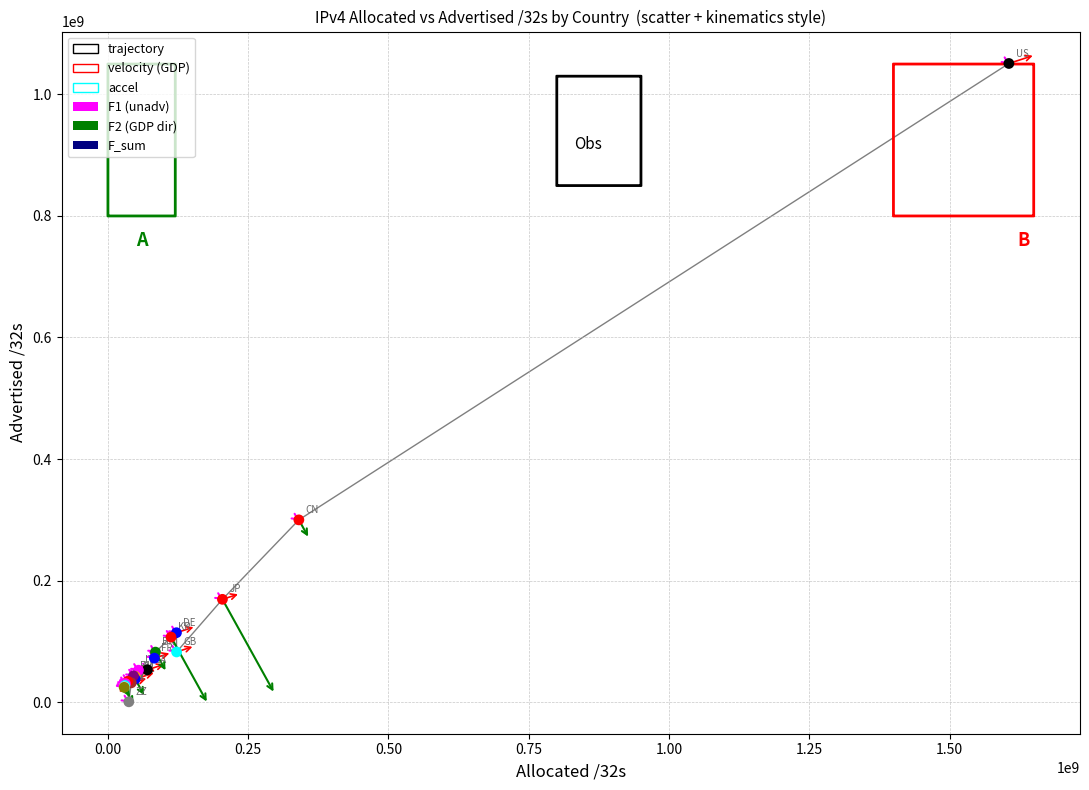

What is the difference between the maximum and minimum values?

1050495359